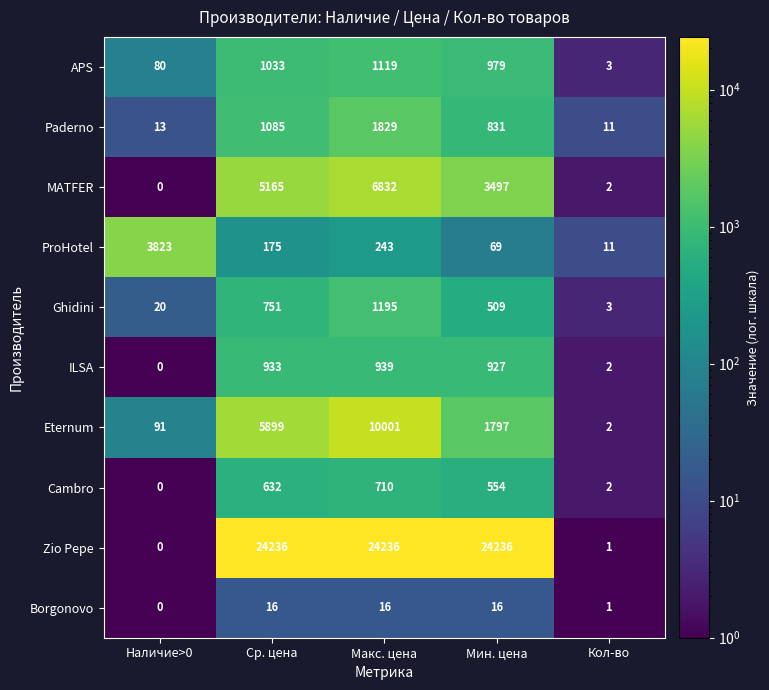

Is it true that Borgonovo equals 16 at Ср. цена?

True